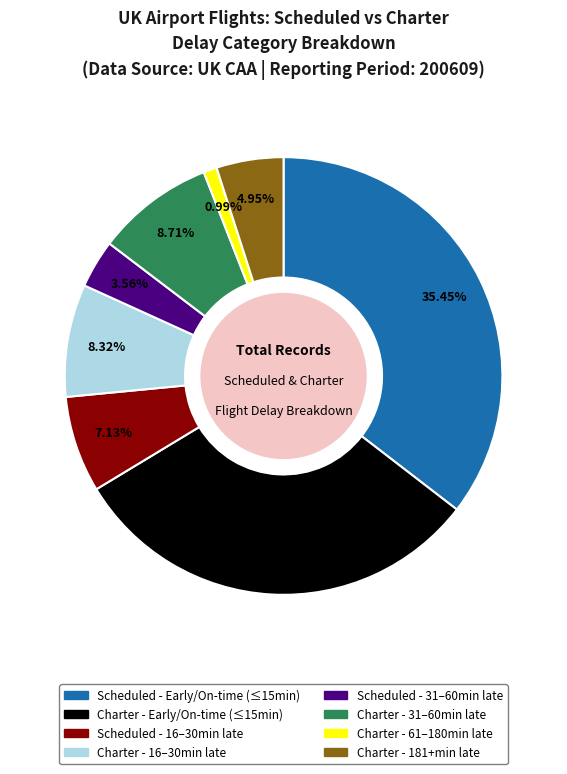

Is there a majority slice in this chart?

No